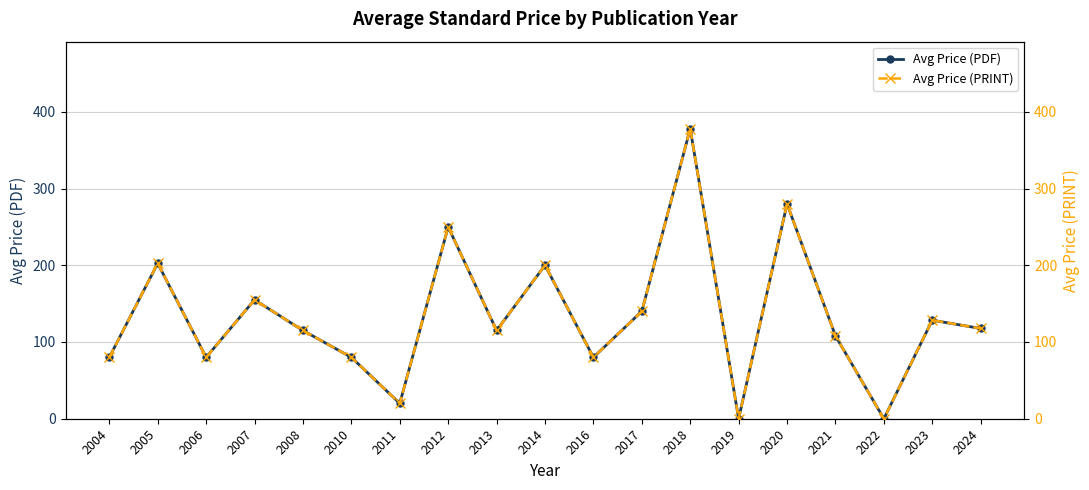

List the labels in order of Avg Price (PRINT) value, largest first.

2018, 2020, 2012, 2005, 2014, 2007, 2017, 2023, 2024, 2008, 2013, 2021, 2004, 2006, 2010, 2016, 2011, 2019, 2022